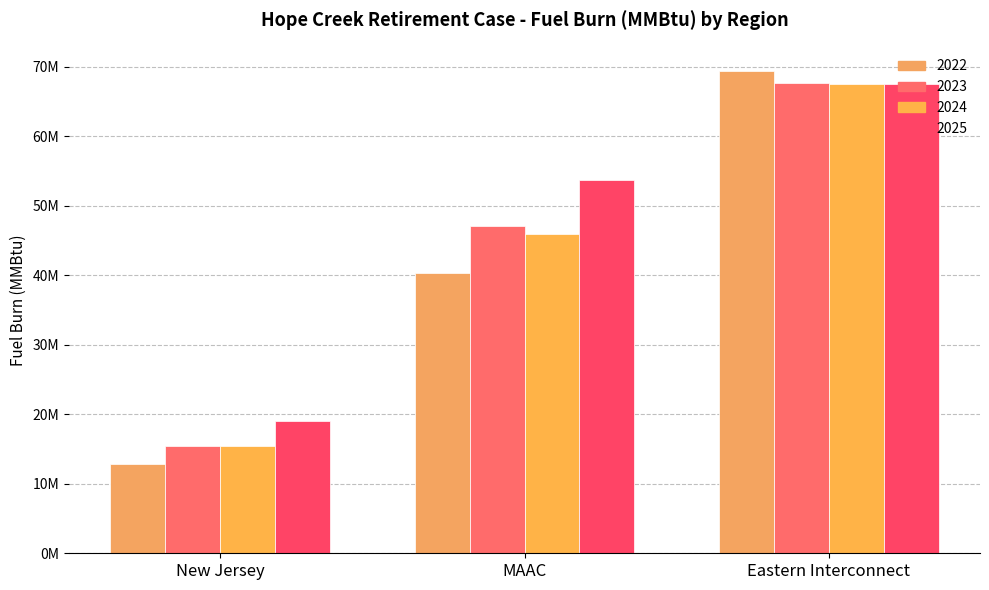

Are the bars grouped side by side (vs. stacked)?

Yes